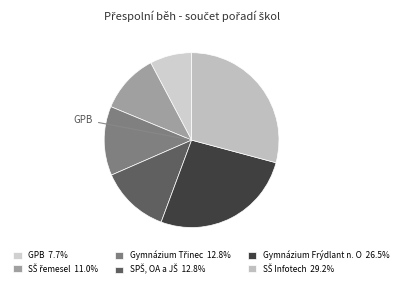

Rank the categories by value from lowest to highest.

GPB, SŠ řemesel, Gymnázium Třinec, SPŠ, OA a JŠ, Gymnázium Frýdlant n. O, SŠ Infotech